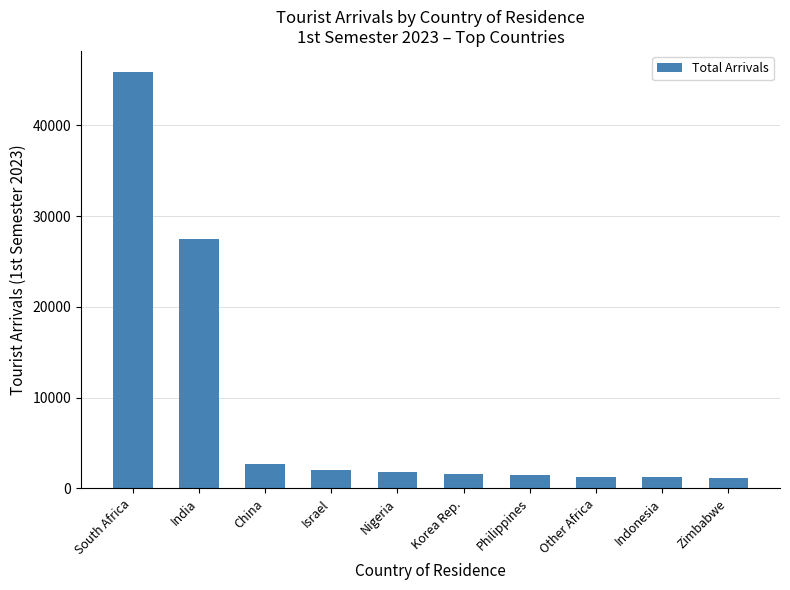

What is the difference between the maximum and minimum values?

44782